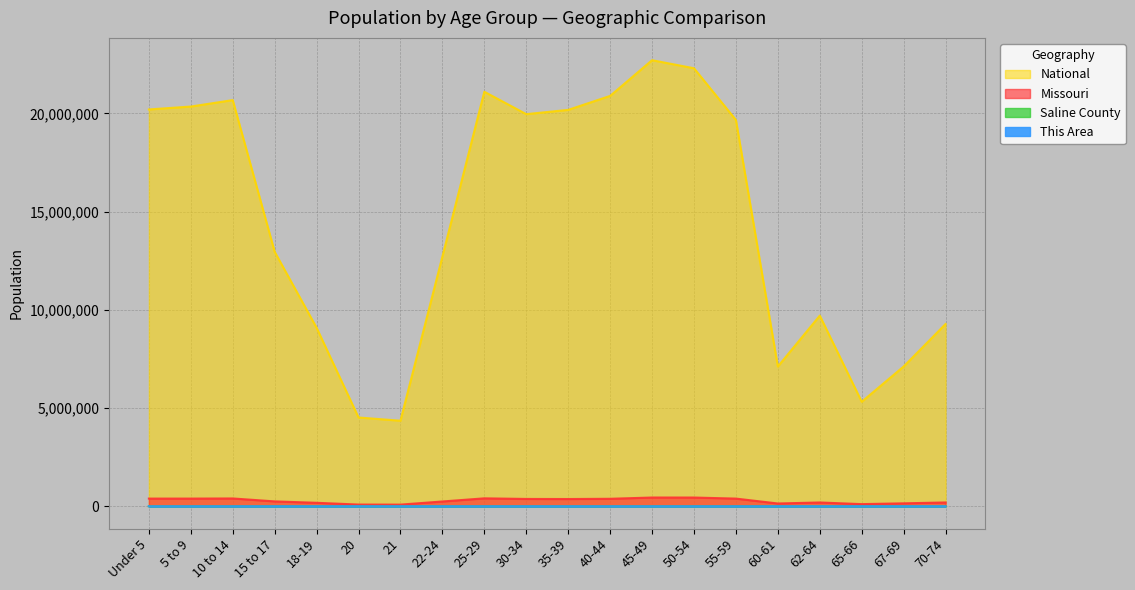

True or false: Missouri and National cross at least once.

False